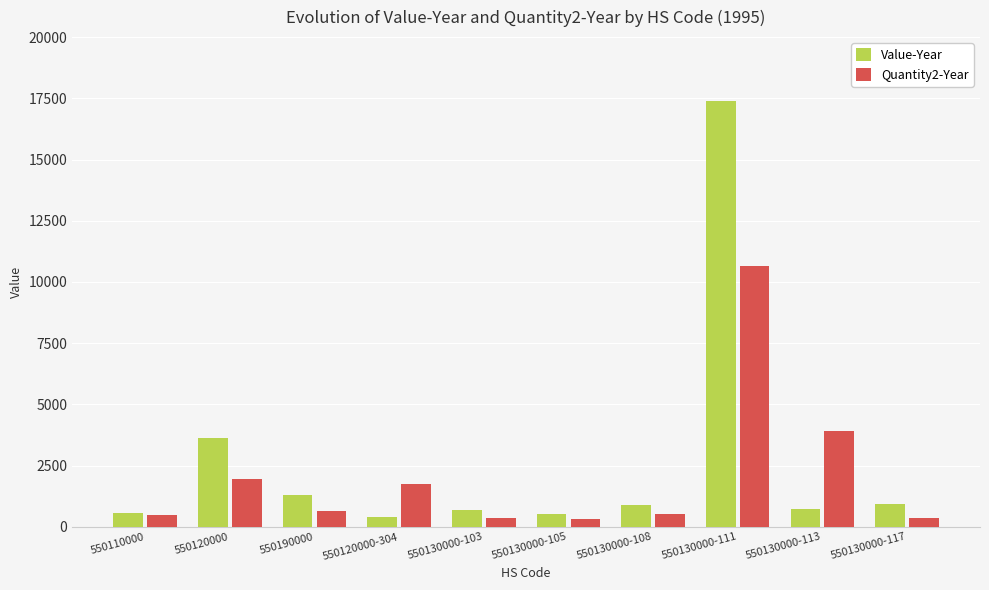

What is the label of the 2nd bar from the left?

550120000